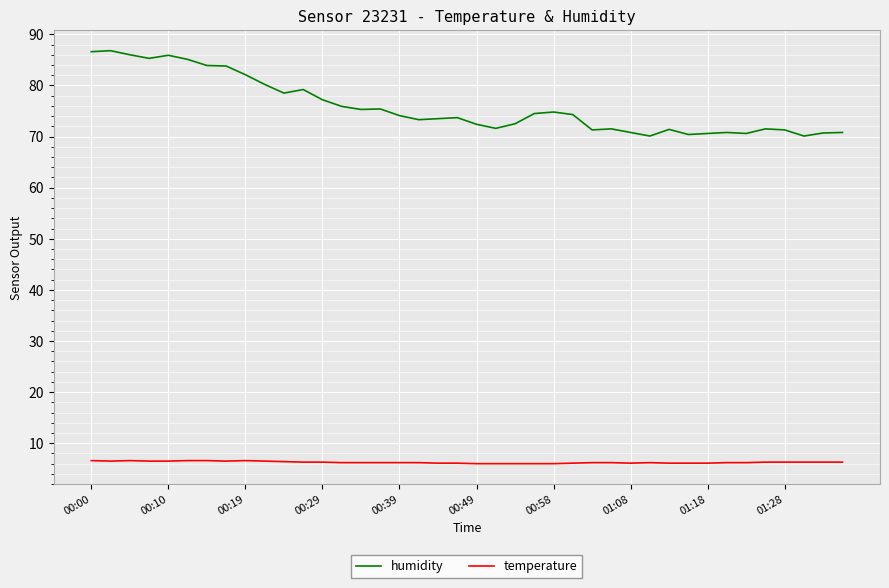

Which series has the largest range (max minus min)?

humidity